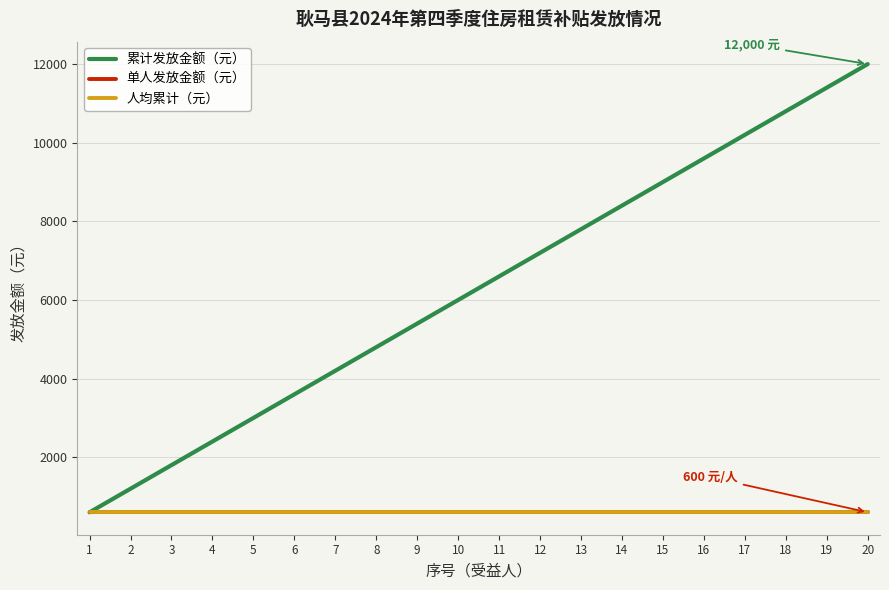

True or false: 累计发放金额（元） has a value of 4800 at 8.

True